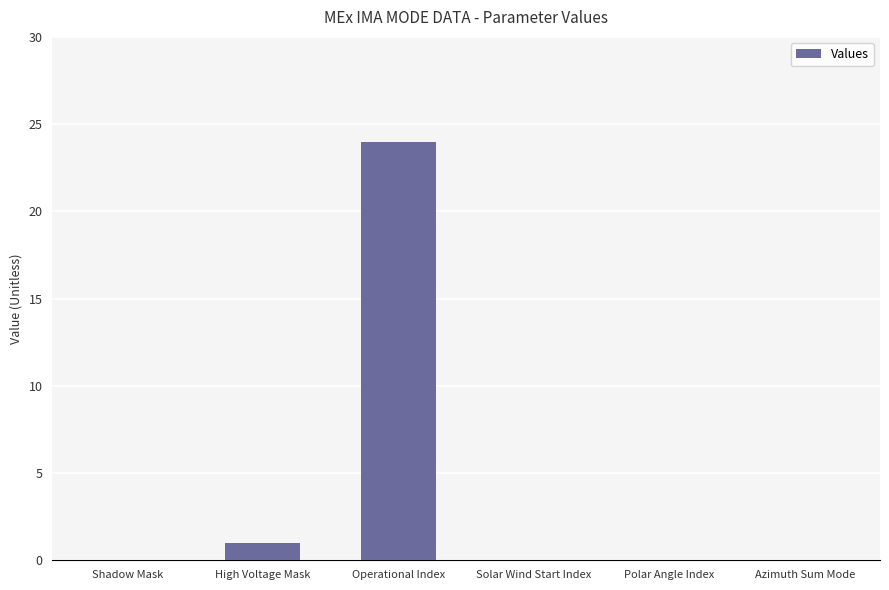

What is the sum of all values?

25